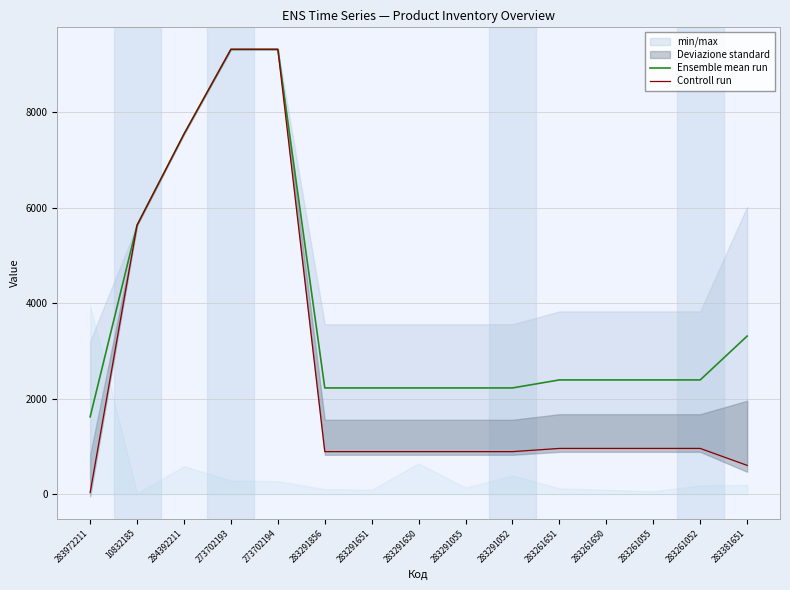

Read the Controll run value at 283291856.

889.9